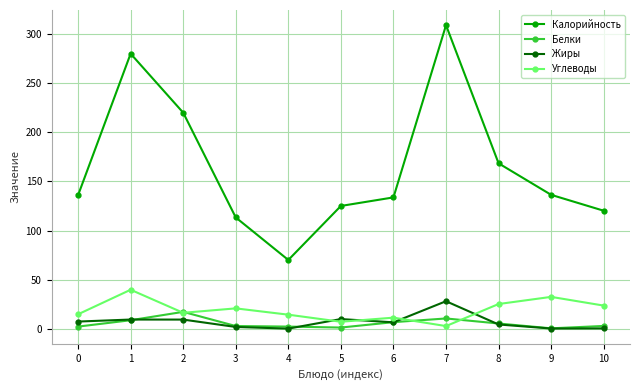

What is the total value across all series at 8?

203.8